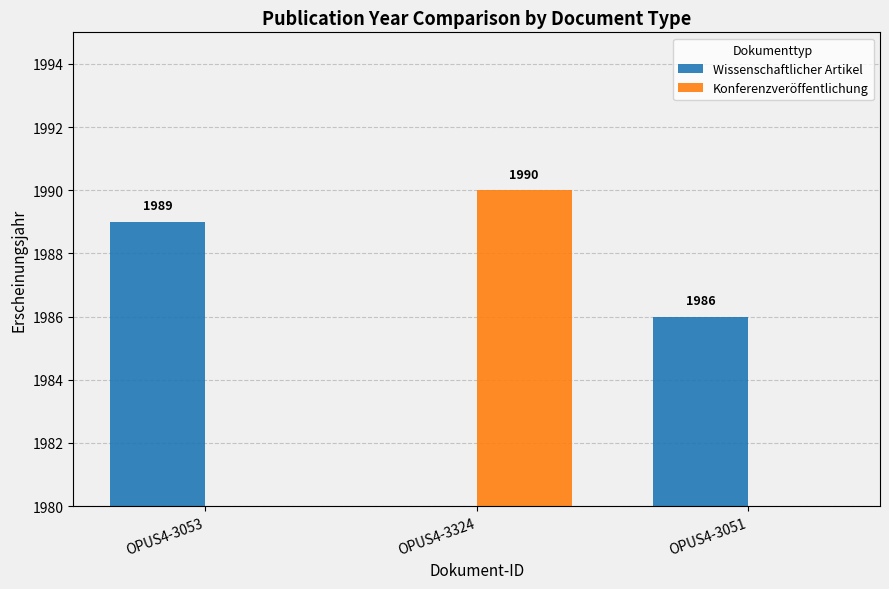

At how many categories does at least one series exceed 1725?

3